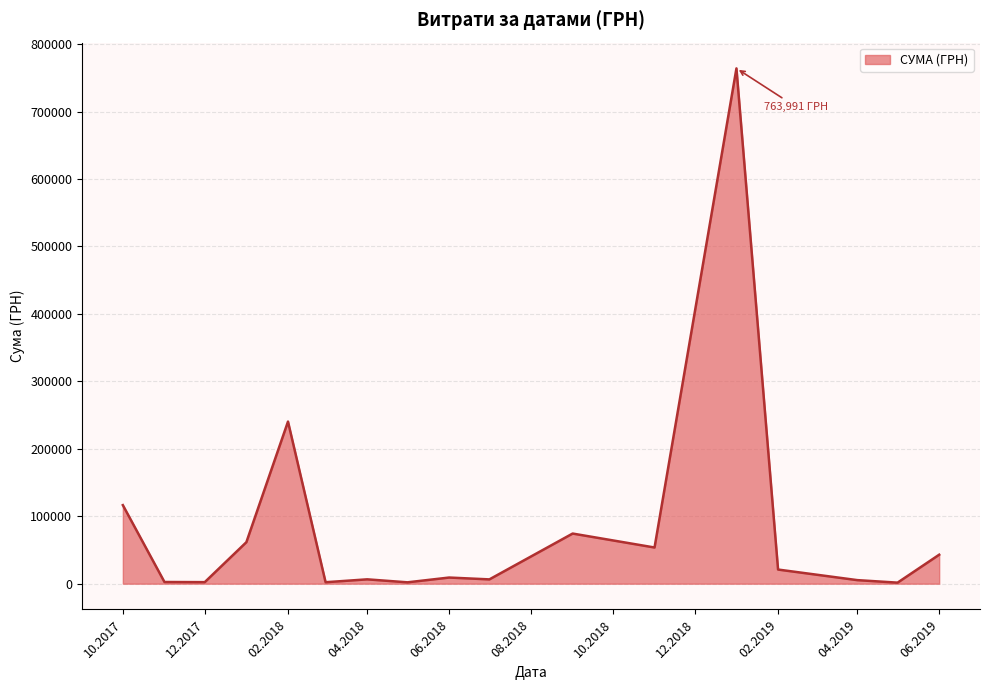

What is the greatest value displayed?

763991.5